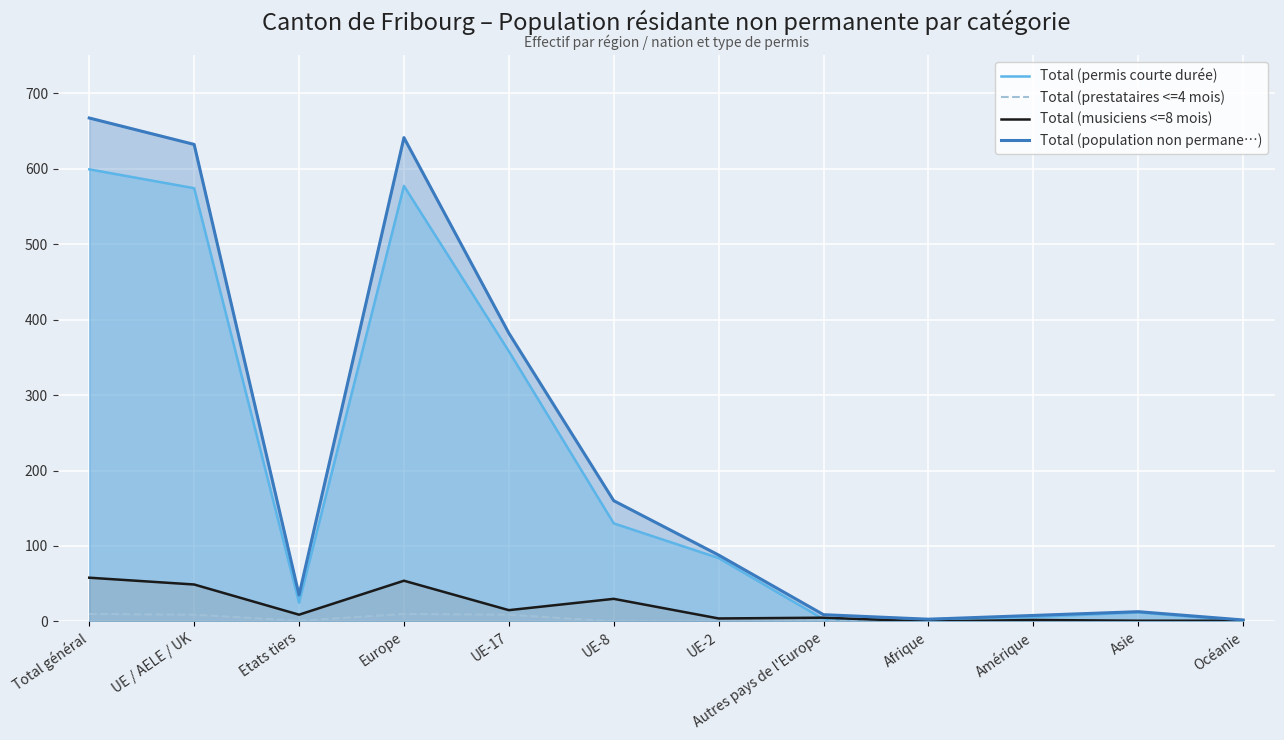

At UE-2, list the series in order from smallest to largest.

Total (prestataires <=4 mois), Total (musiciens <=8 mois), Total (permis courte durée), Total (population non permane…)